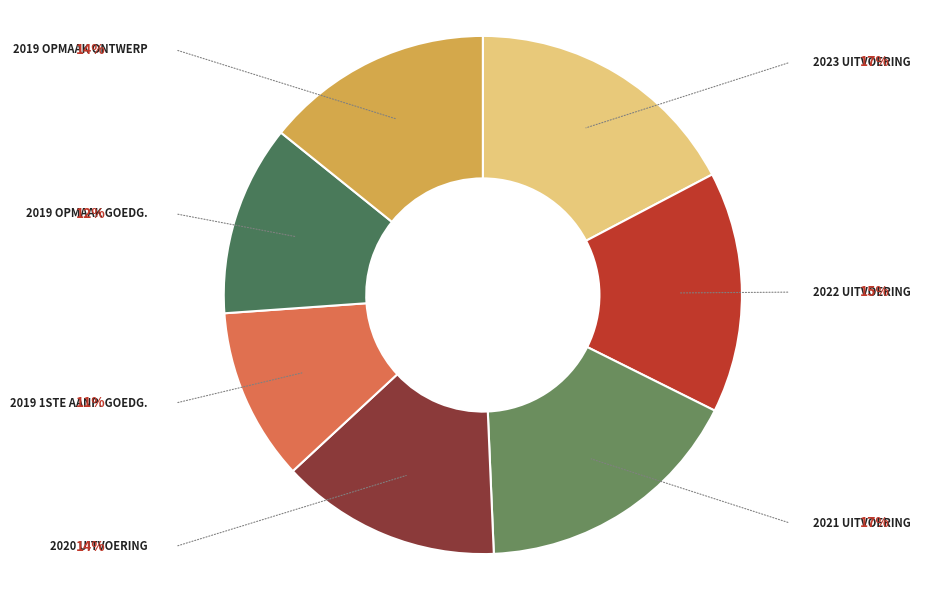

How many slices are in this pie chart?

7